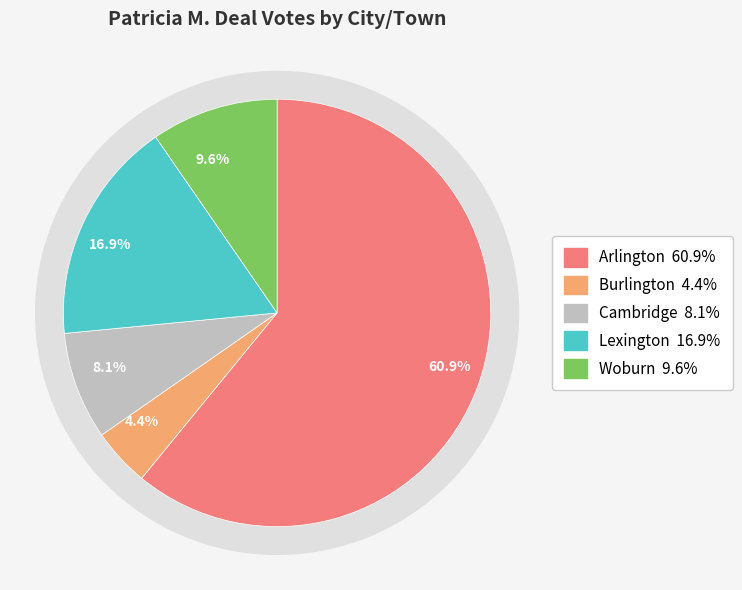

To the nearest percent, what percentage of the pie is Woburn?

10%